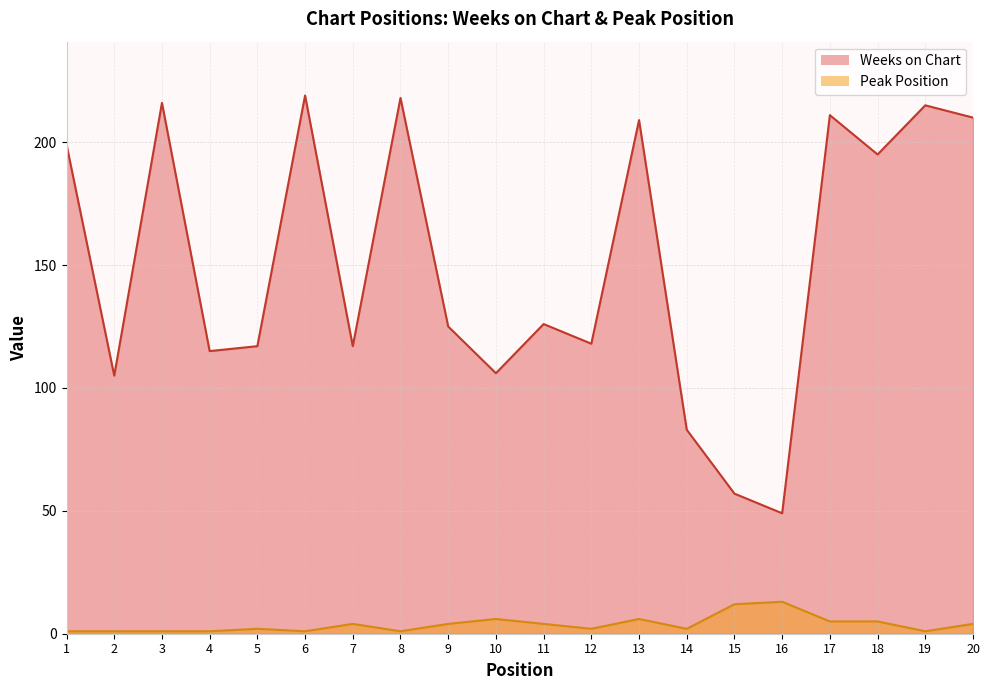

What is the spread (max minus min) of values at 17?

206